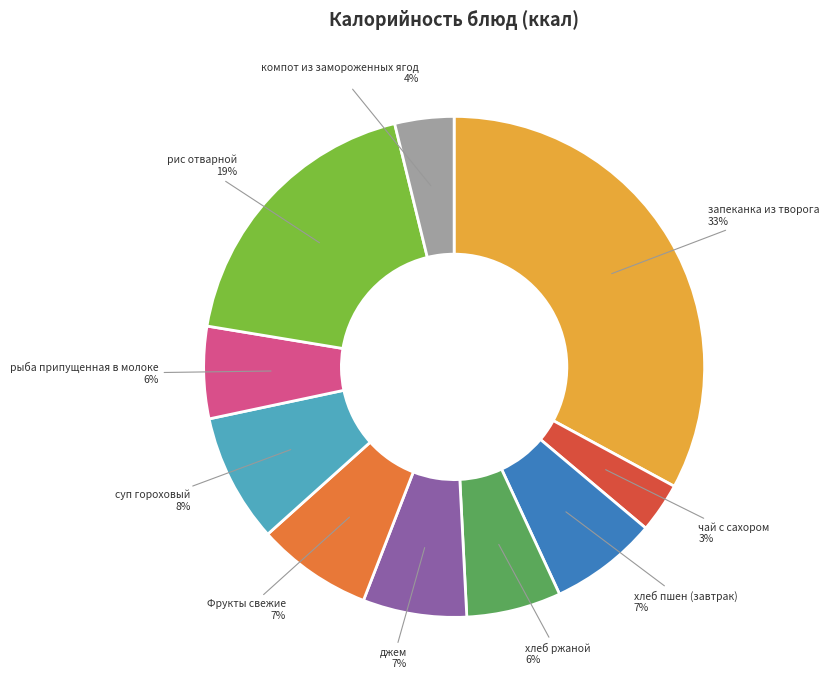

Is there any slice that represents more than half of the pie?

No